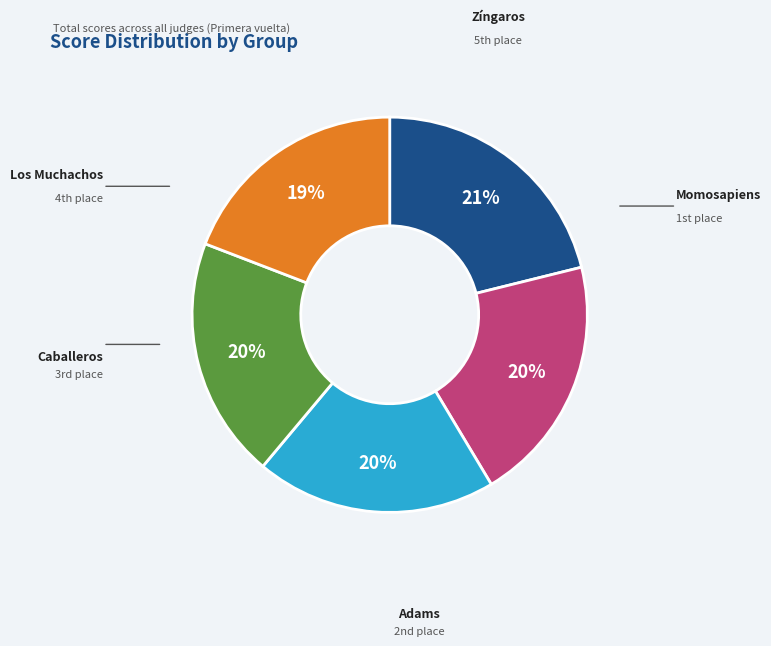

What is the ratio of the value at Los Muchachos to the value at Caballeros?

1.0